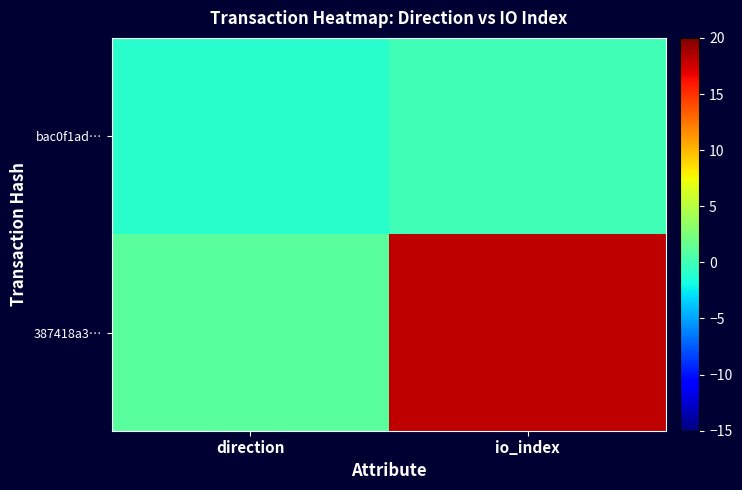

Rank the series by their maximum value, from lowest to highest.

bac0f1ad…, 387418a3…